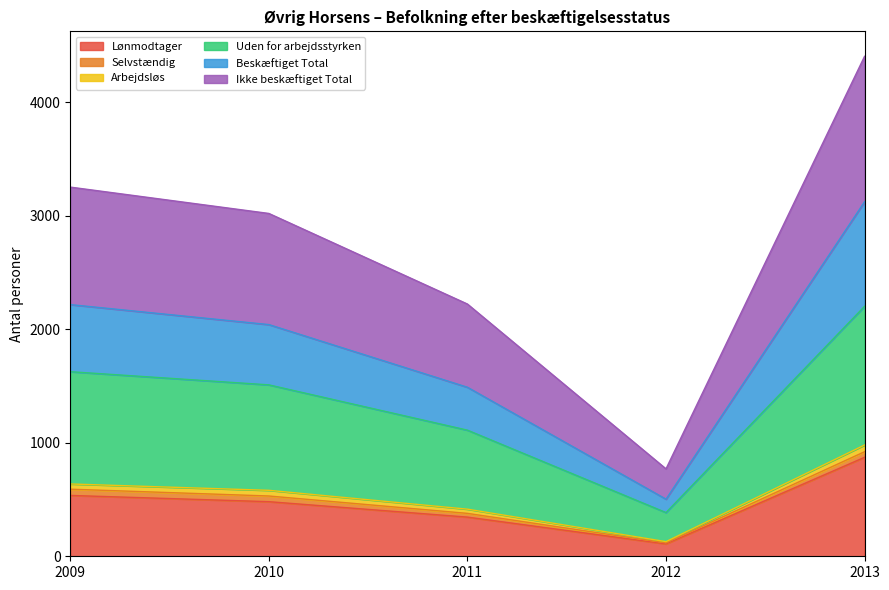

Where is the first local minimum for Uden for arbejdsstyrken?

2012